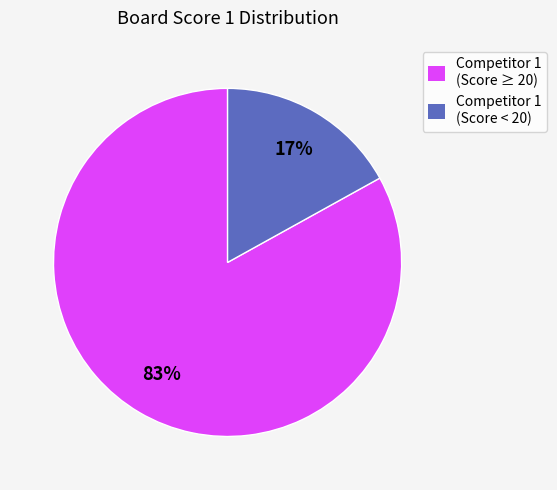

What is the smallest slice in the pie chart?

Competitor 1 (Score < 20)